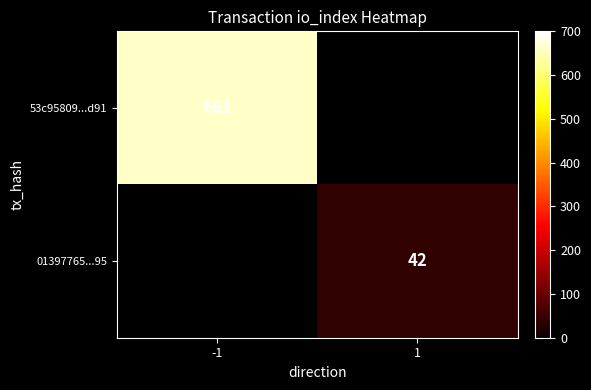

The value of 01397765...95 at 1 is 42. True or false?

True